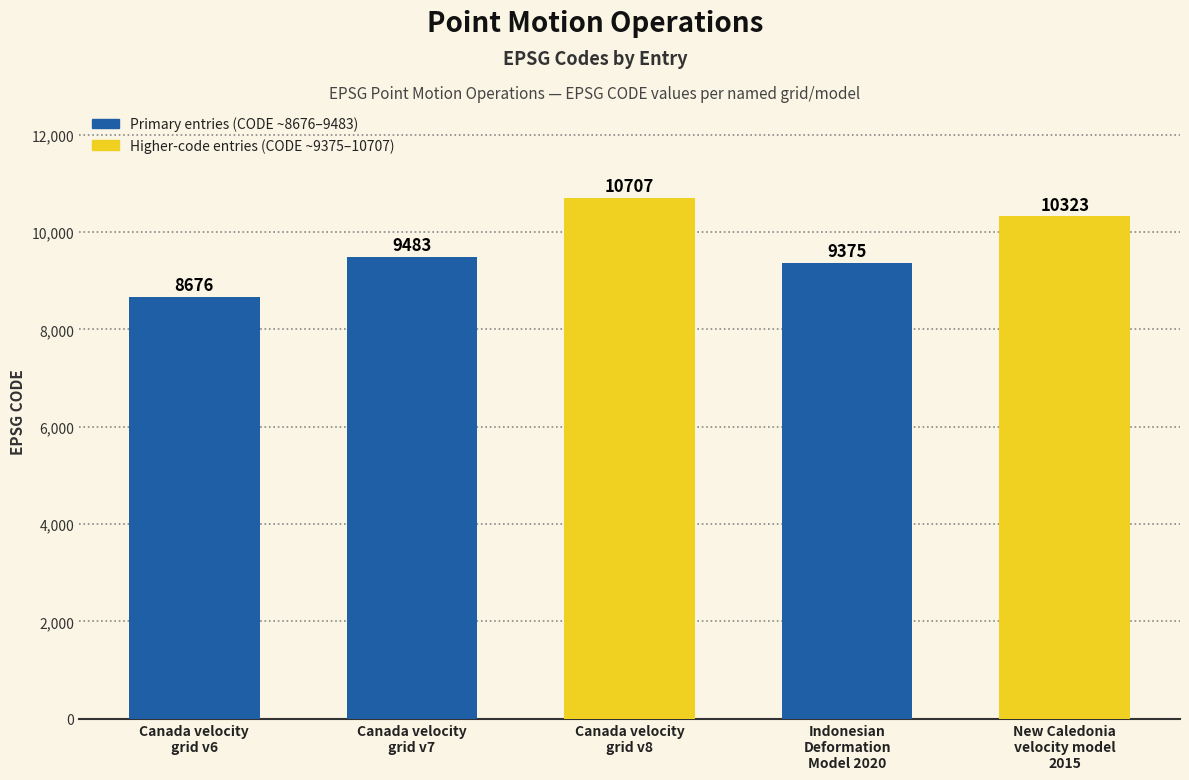

What is the change in value from Canada velocity
grid v8 to Indonesian
Deformation
Model 2020?

-1332